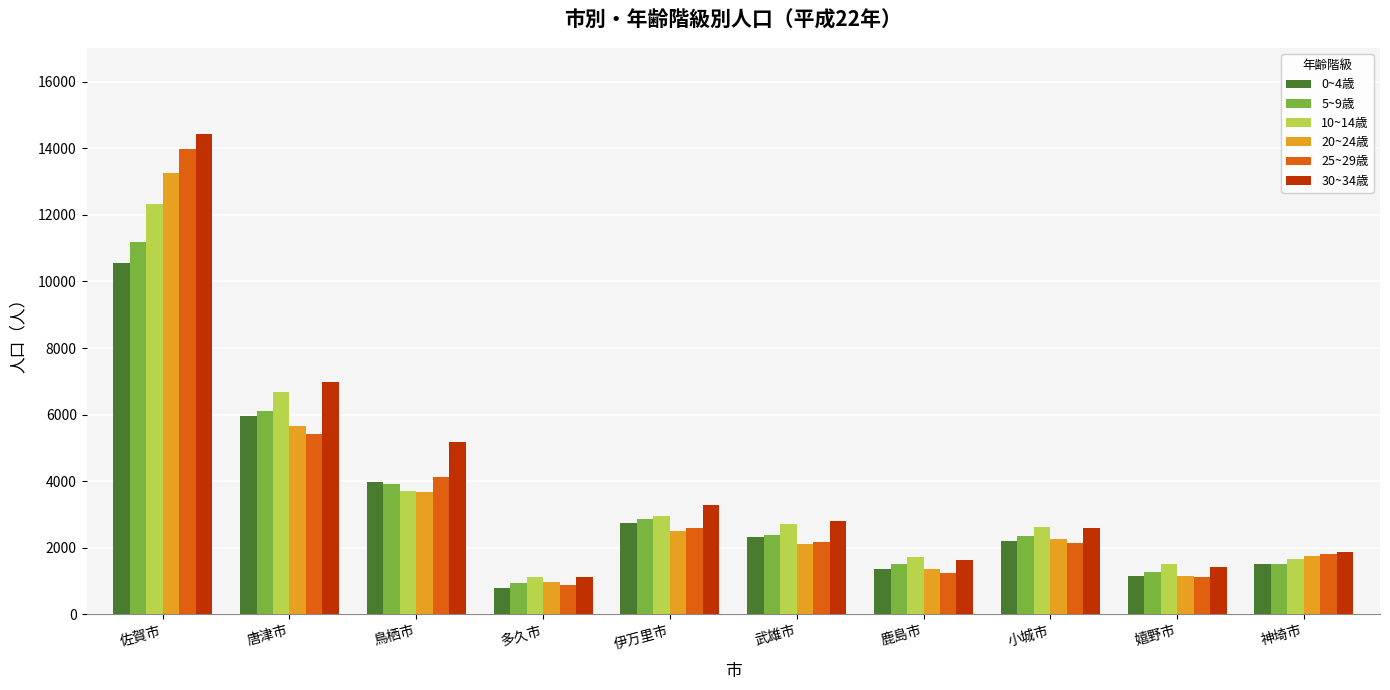

What is the sum of the 0~4歳 values at 神埼市 and 伊万里市?

4254